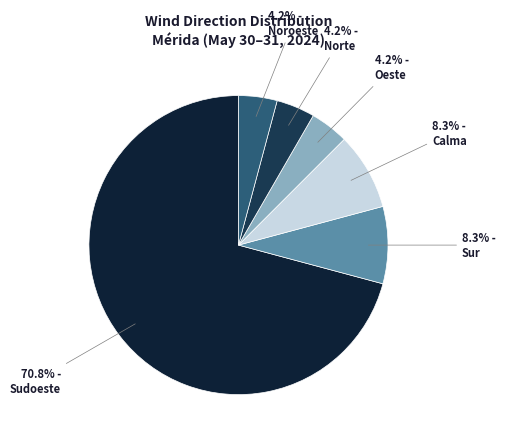

Which has a higher value, Oeste or Sur?

Sur